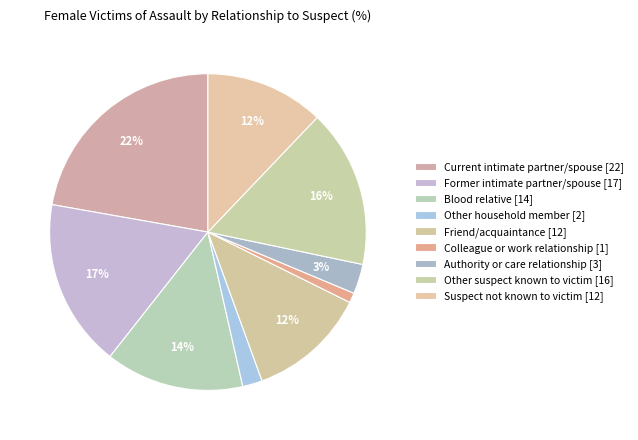

Which category has the biggest portion of the pie?

Current intimate partner/spouse